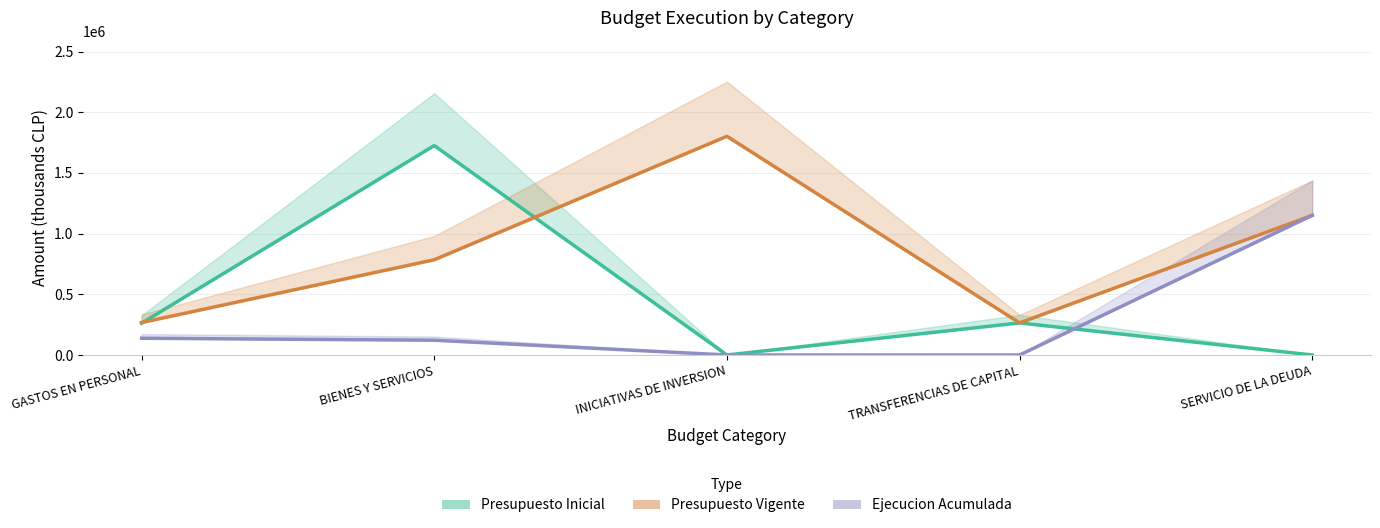

How many values in the Presupuesto Vigente series exceed 784607?

2